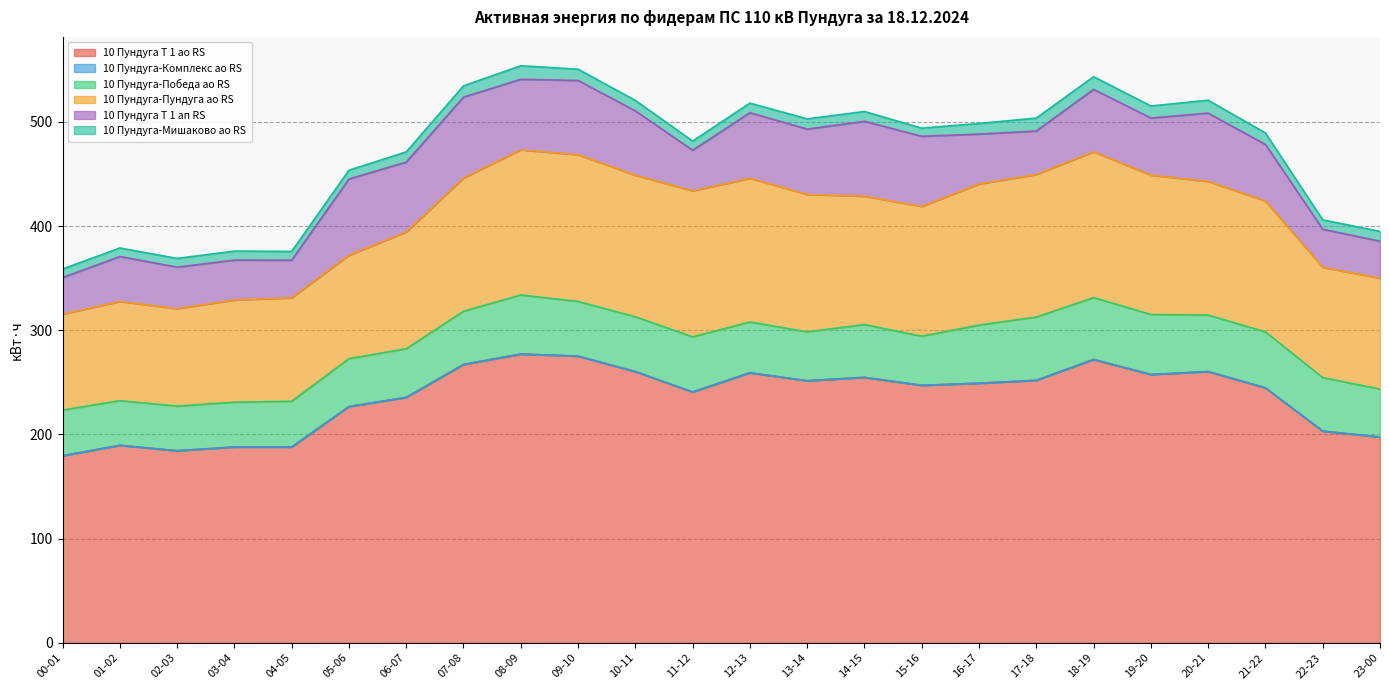

The value of 10 Пундуга Т 1 ао RS at 23-00 is 58.7. True or false?

False